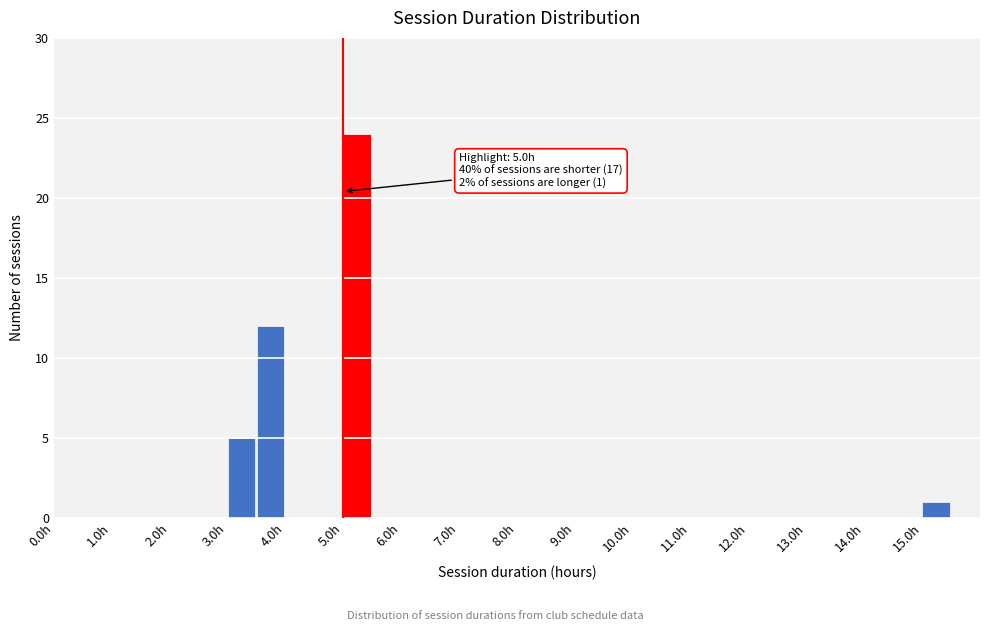

Over which range of the x-axis is the bar tallest?

5.0 to 5.5